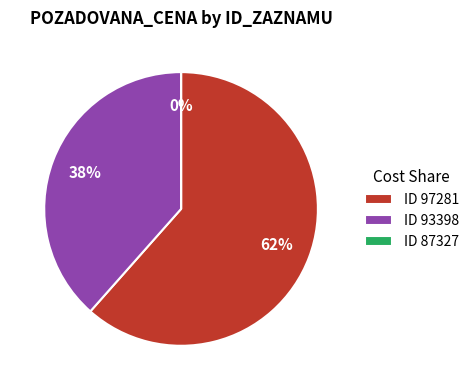

Combined, do ID 93398 and ID 97281 account for over 50%?

Yes